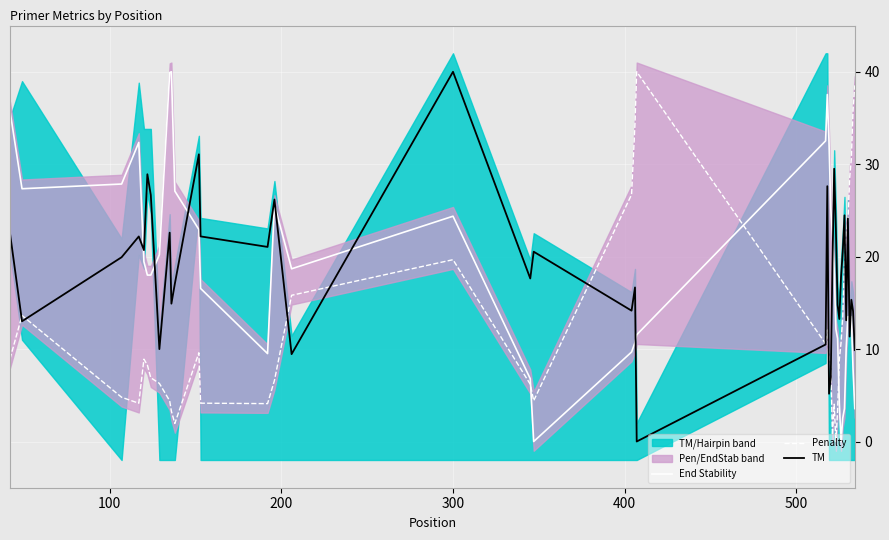

What is the maximum value for End Stability?

40.0